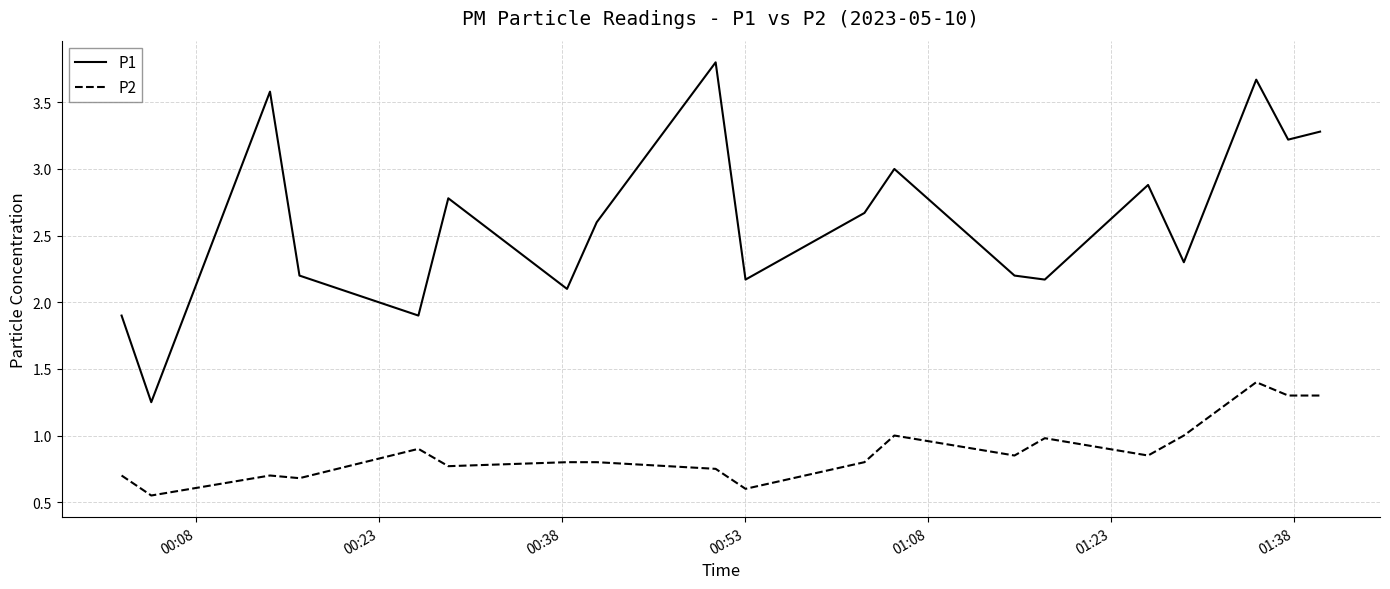

True or false: P2 and P1 cross at least once.

False